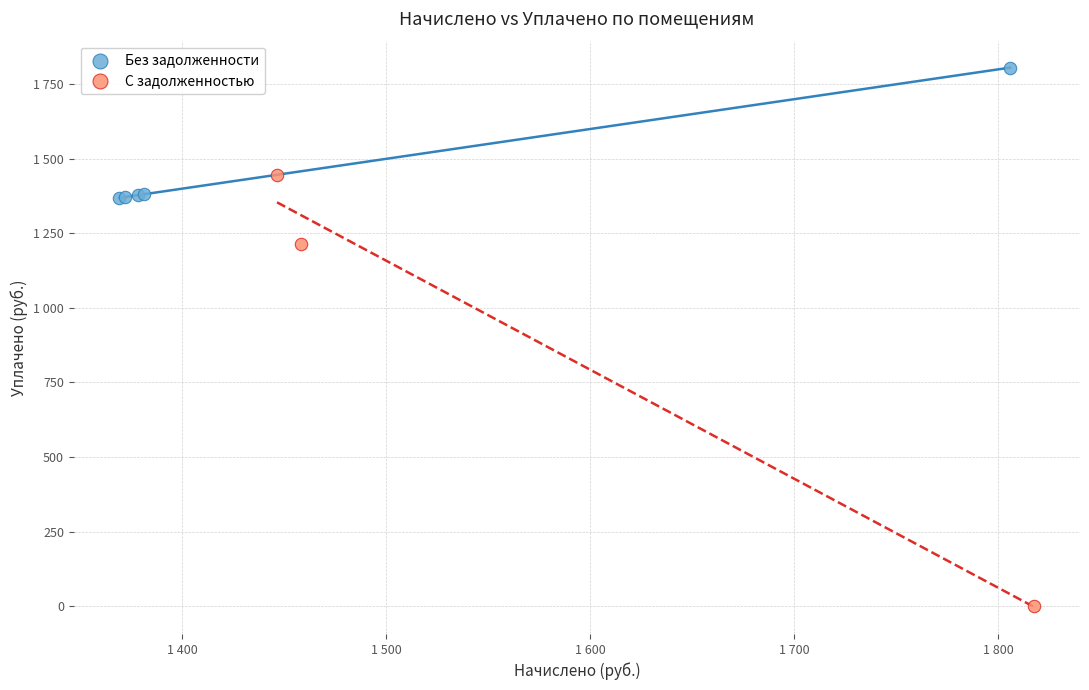

What are all the series names shown in the legend?

Без задолженности, С задолженностью